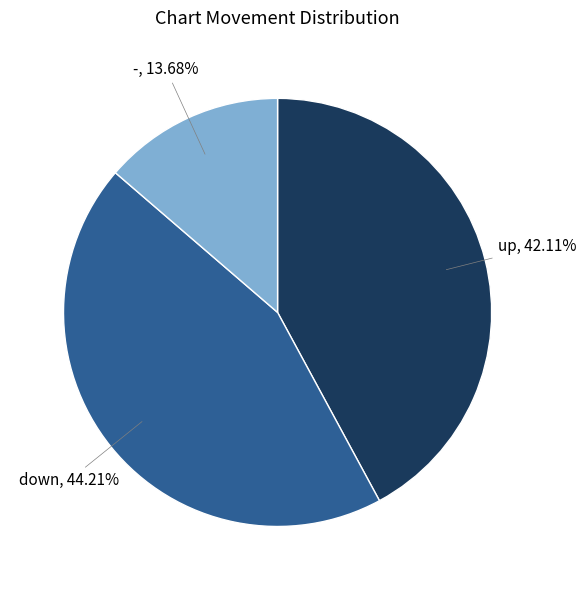

To the nearest percent, what is the difference between the largest and smallest slice percentages?

31%